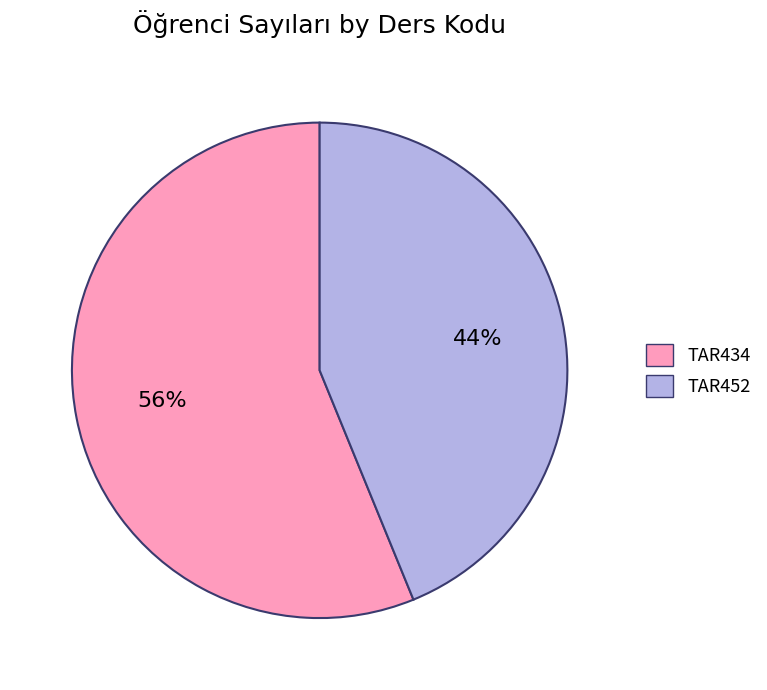

True or false: TAR452 accounts for 52% of the total.

False